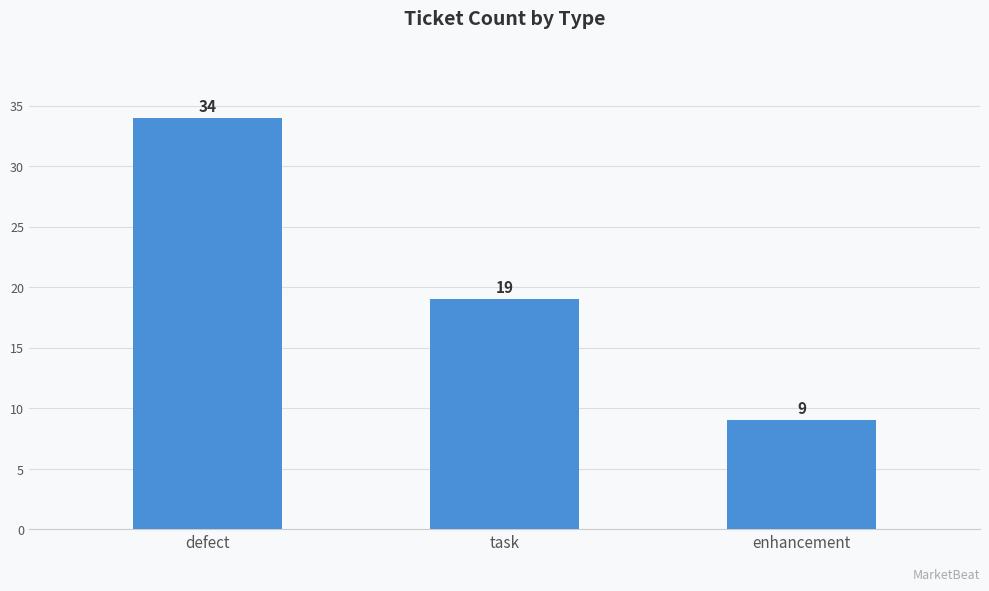

What is the smallest value displayed?

9